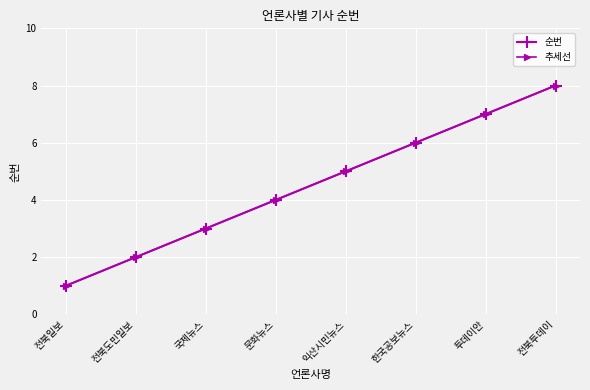

At 문화뉴스, list the series in order from largest to smallest.

순번, 추세선